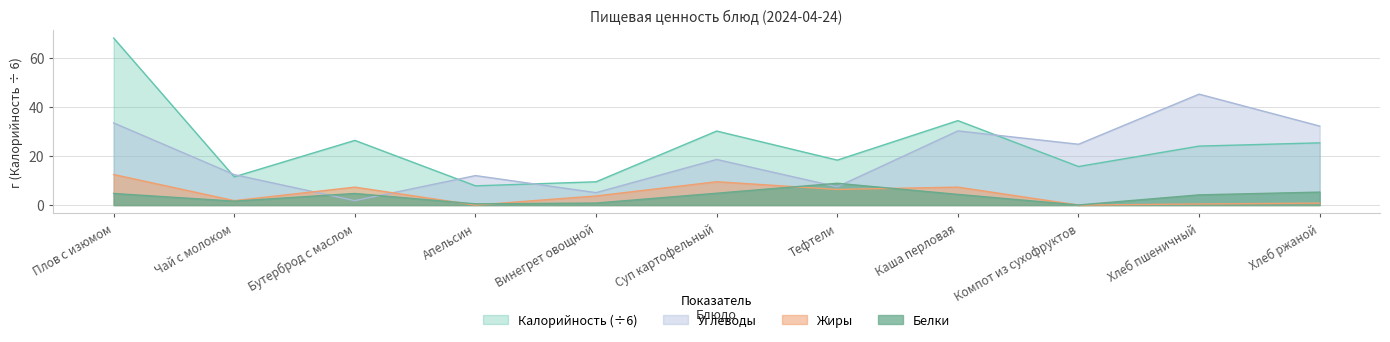

Which series changed the most between Суп картофельный and Каша перловая?

Углеводы